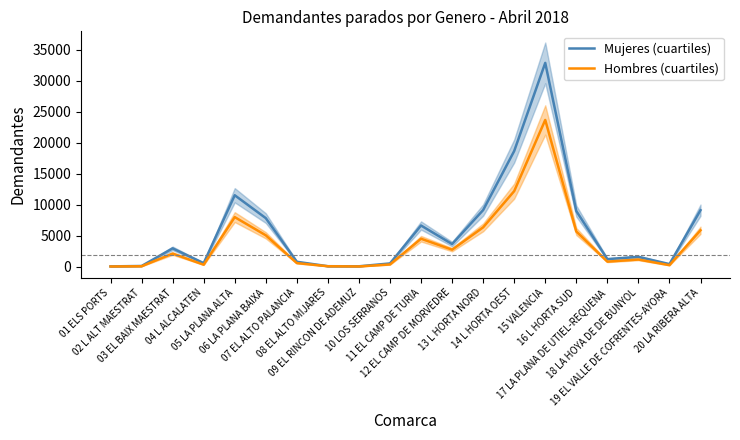

At which label is Hombres (cuartiles) closest to 11837?

14 L HORTA OEST